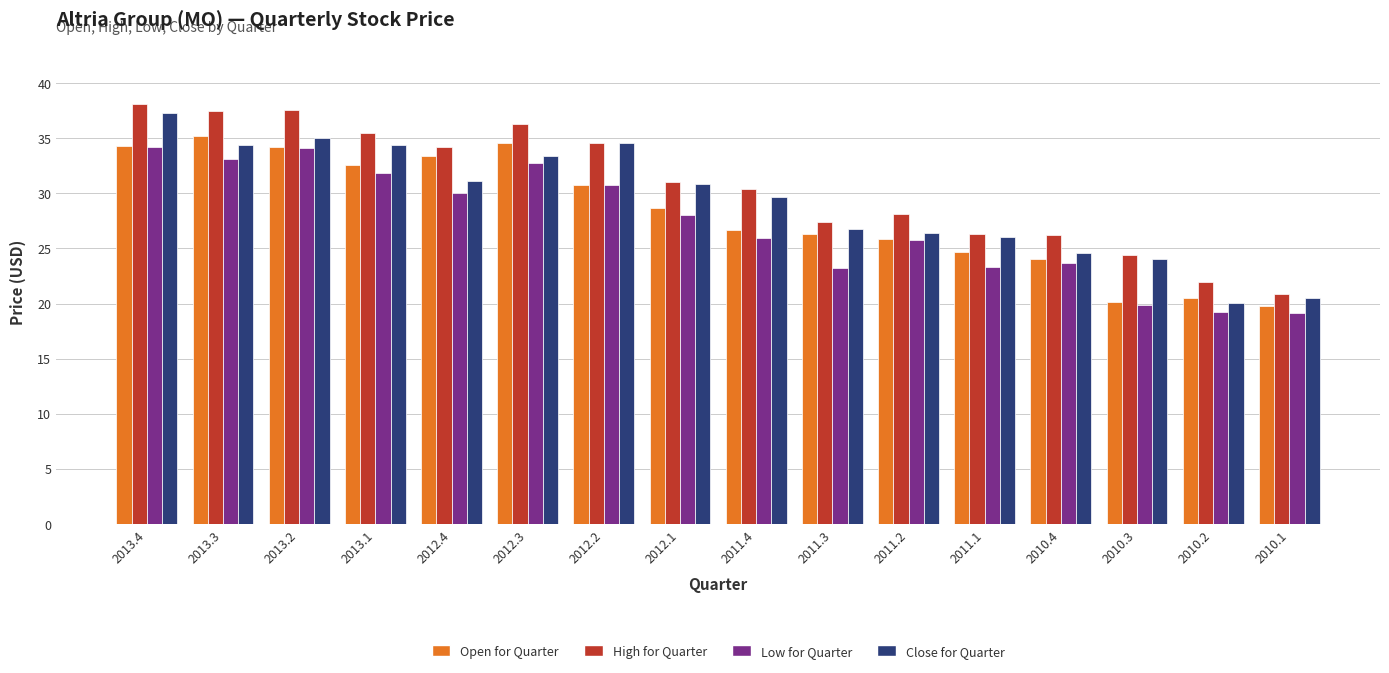

What is the value of the High for Quarter bar at the 4th from the left?

35.5